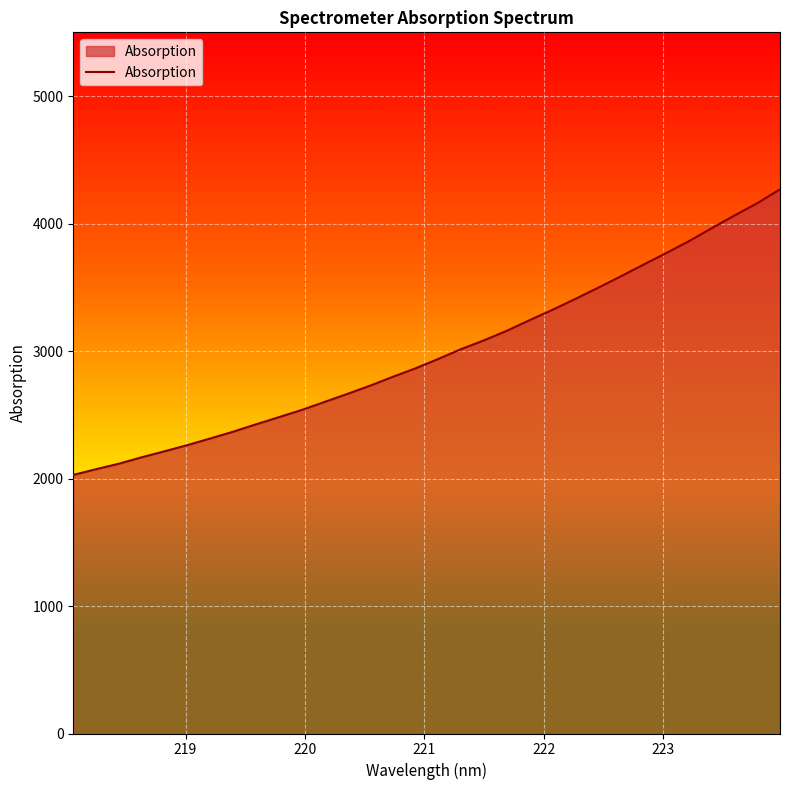

What is the greatest value displayed?

4268.5